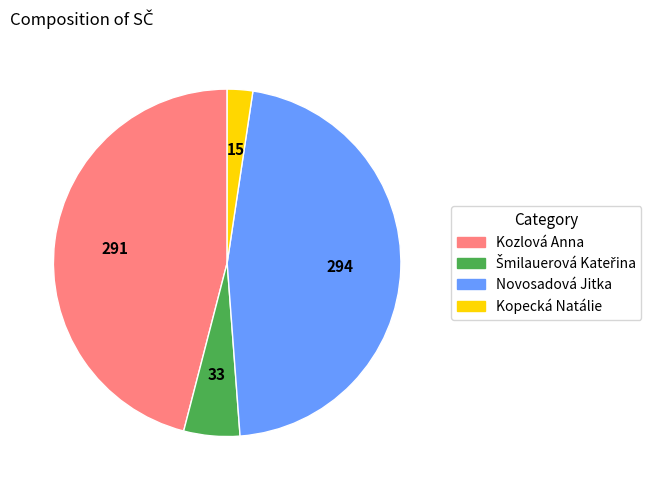

True or false: Kozlová Anna accounts for 46% of the total.

True